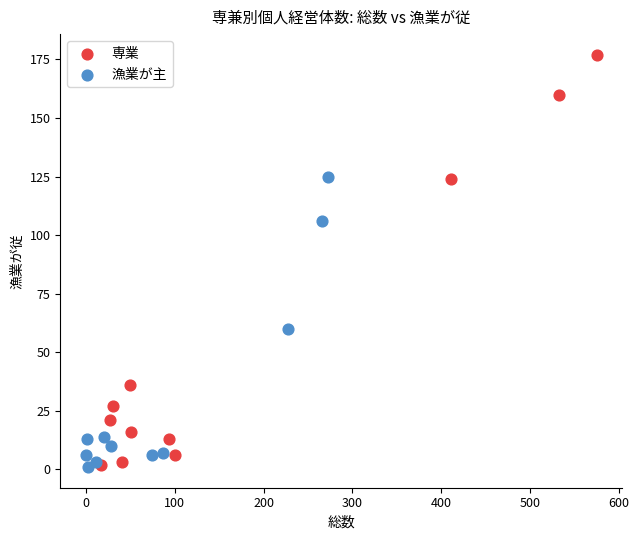

Which series has the largest Y range (max minus min)?

専業